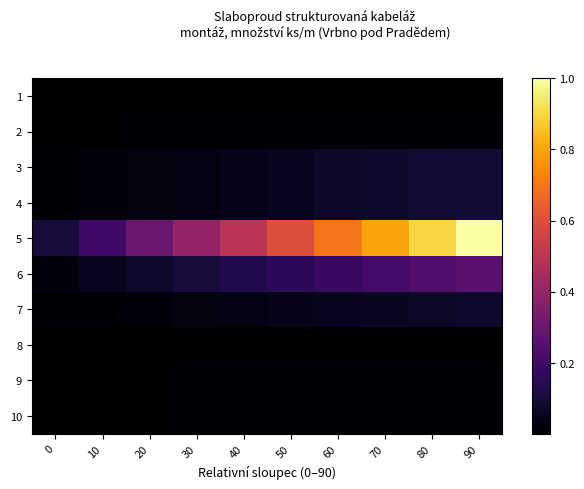

At which category is the sum across all series the highest?

90